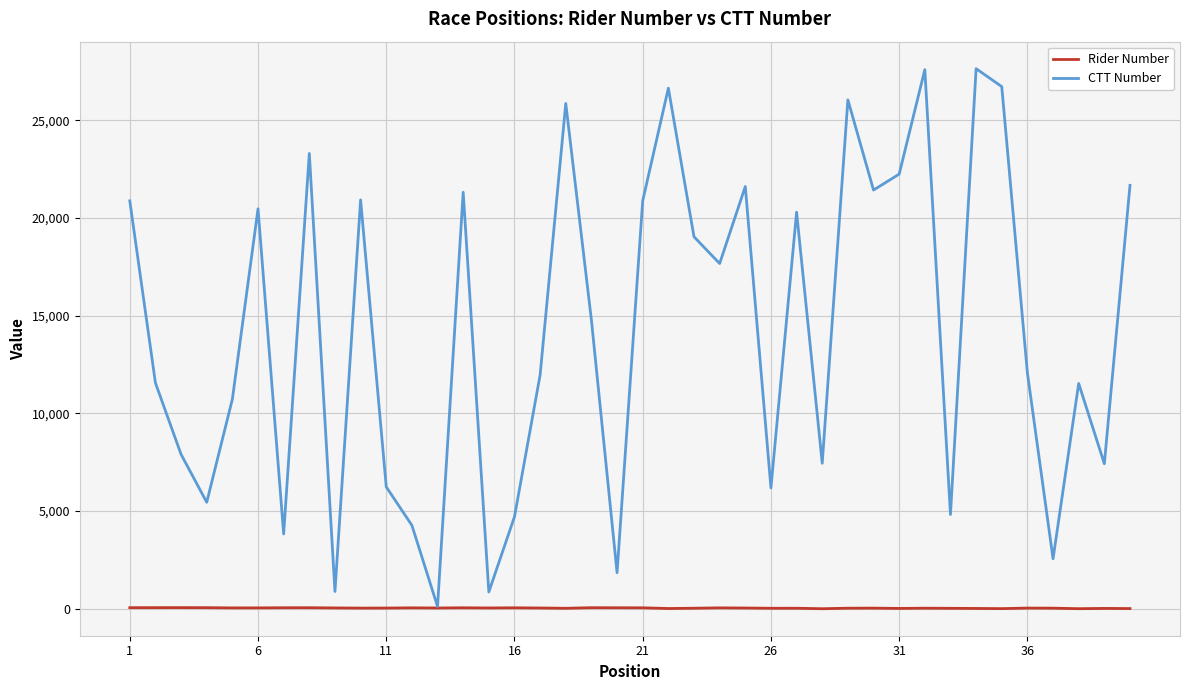

List the series in order of their peak value, highest first.

CTT Number, Rider Number